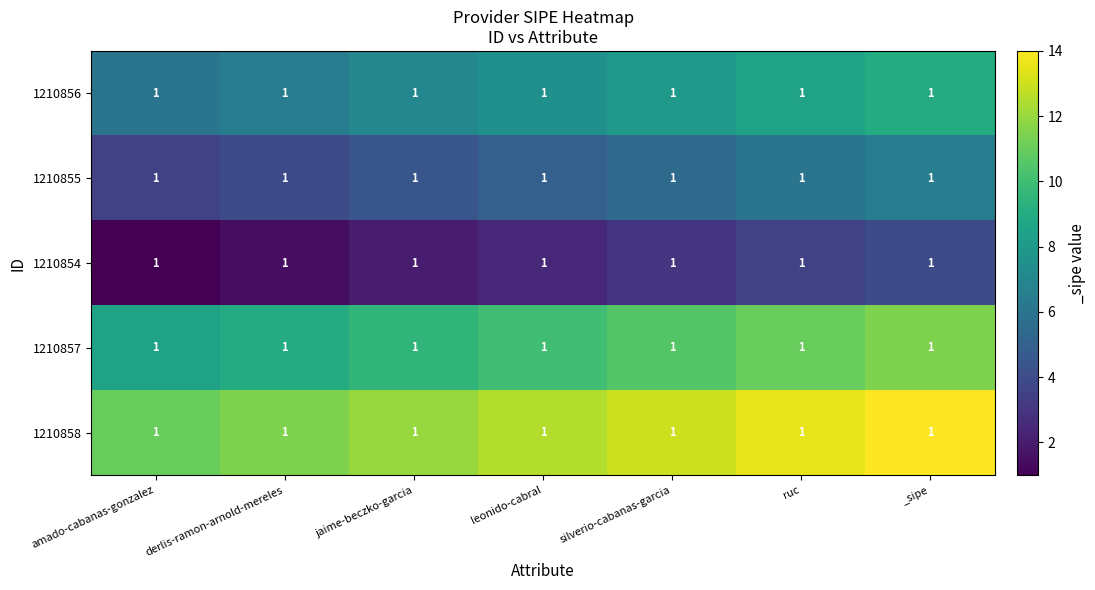

The value of 1210858 at derlis-ramon-arnold-mereles is 16.0. True or false?

False